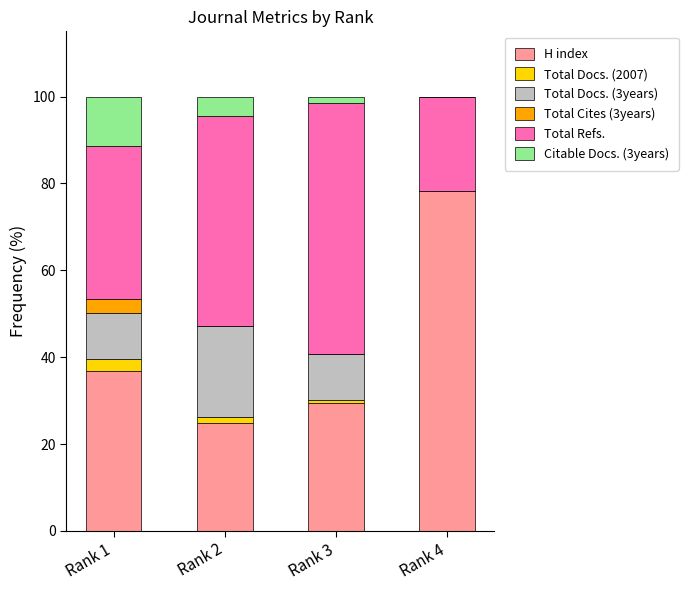

What is the maximum value for H index?

78.3